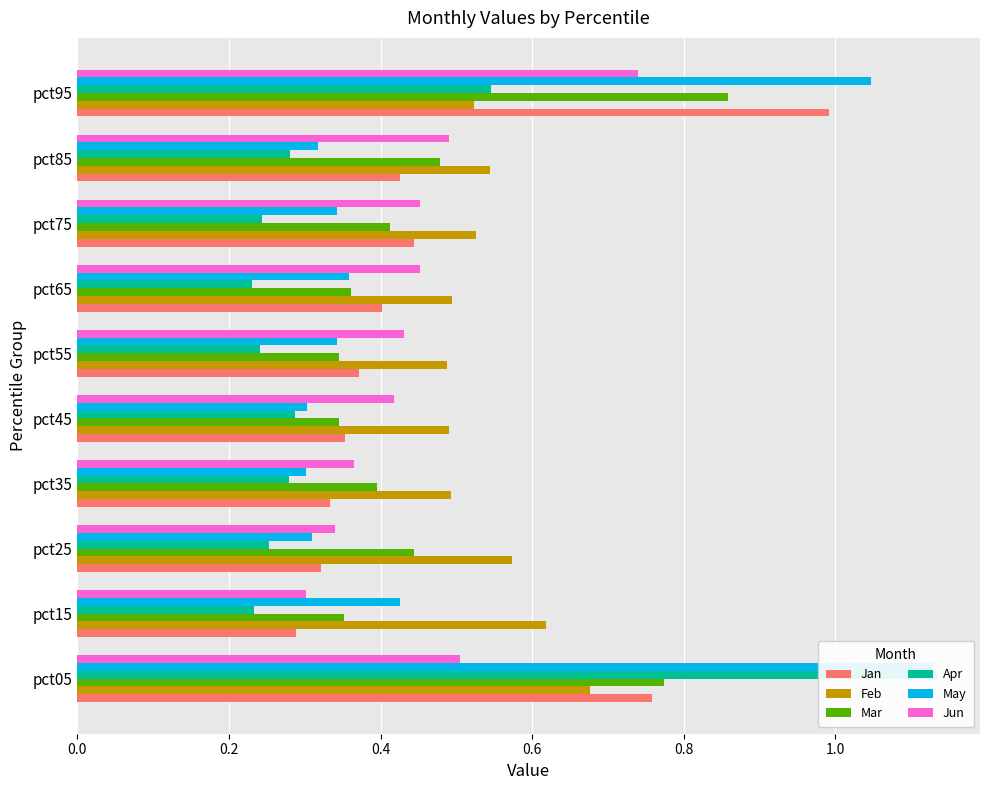

The Mar series shows 0.6 at 0.4. True or false?

False